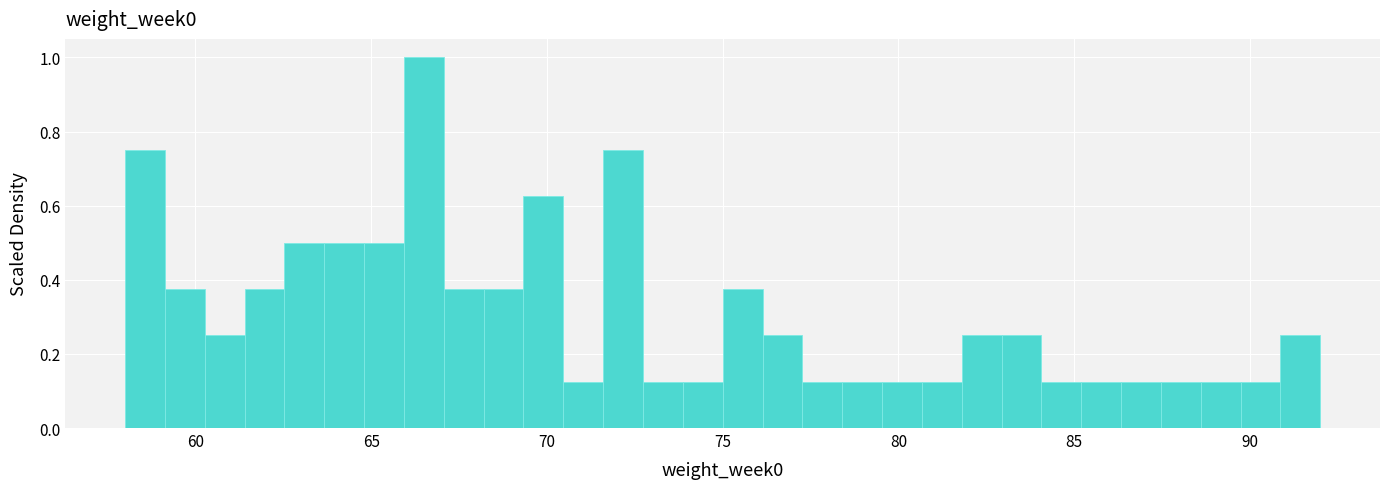

Read against the x-axis, roughly where is the centre of the tallest bar?

66.5